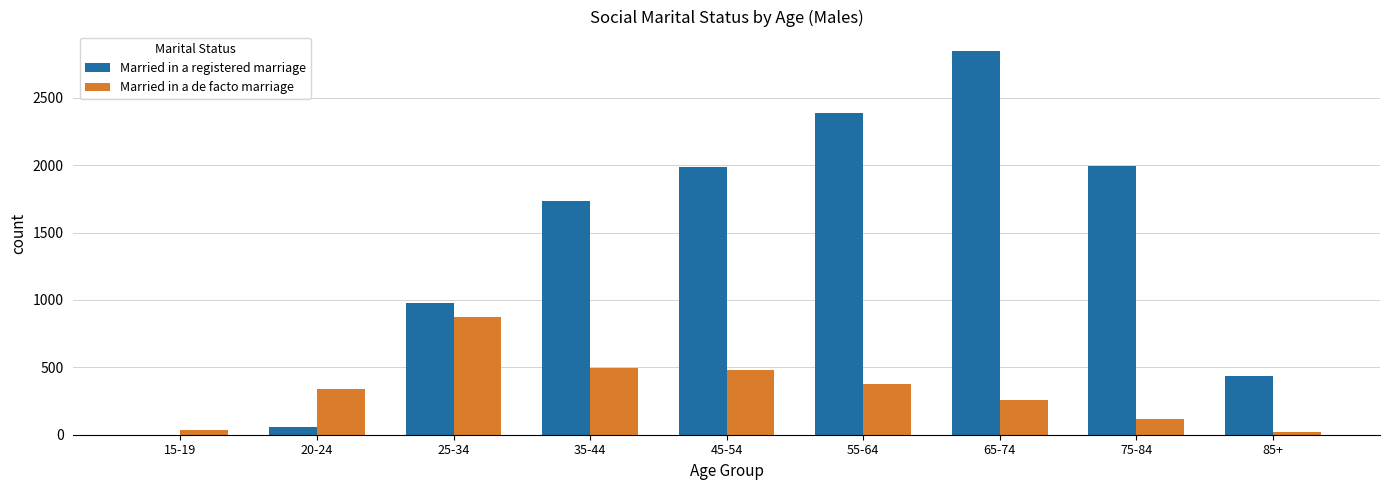

What is the highest value of the Married in a de facto marriage series?

873